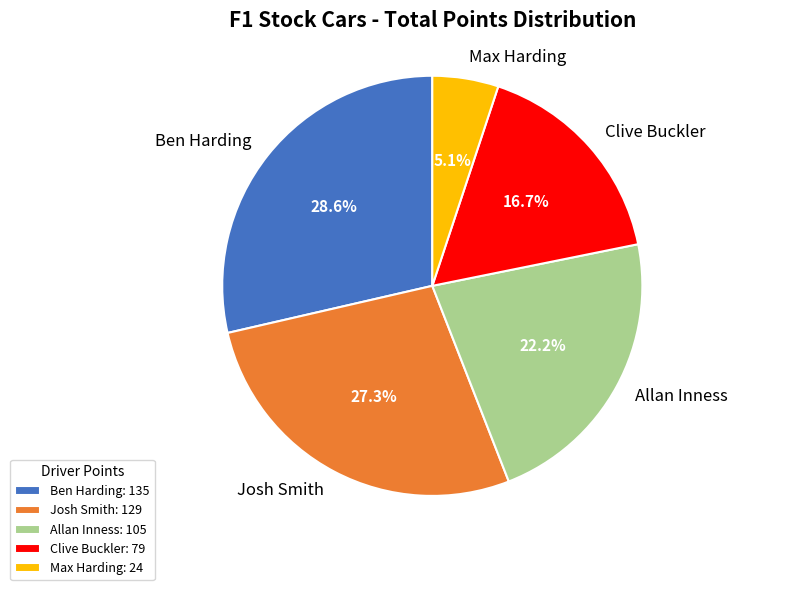

To the nearest percent, what is the combined percentage of Josh Smith and Ben Harding?

56%